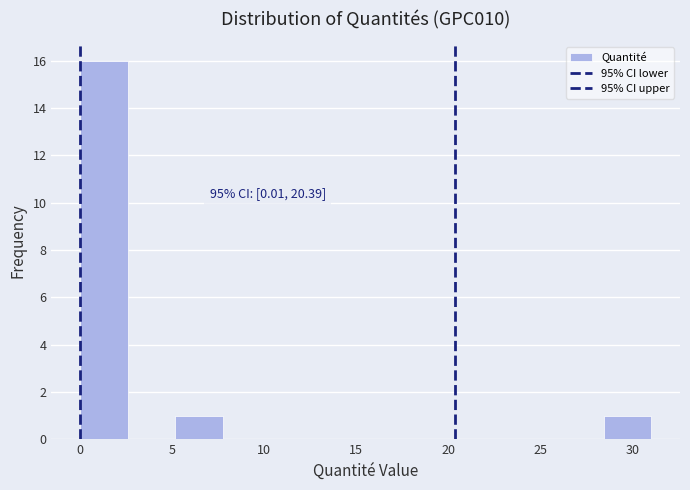

Over which range of the x-axis is the bar tallest?

0.0 to 2.5